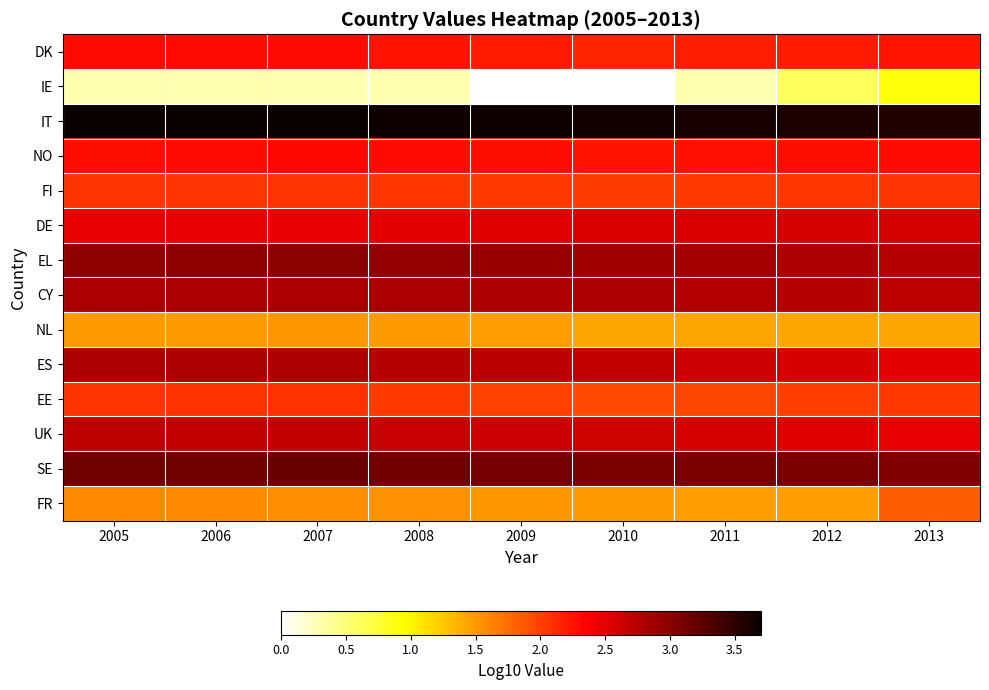

At which category is the sum across all series the highest?

2007